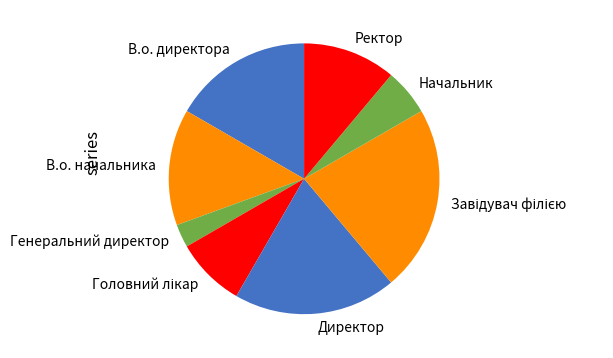

Which has a higher value, Генеральний директор or Начальник?

Начальник